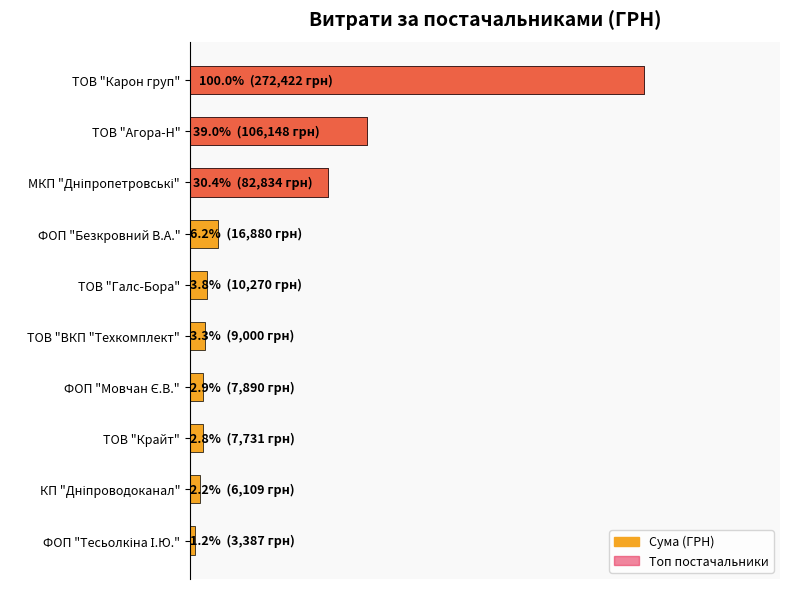

Reading right to left, list all the values displayed in this chart.

3387.1	6109.0	7730.8	7889.8	9000.0	10270.0	16879.8	82834.0	106148.1	272422.2